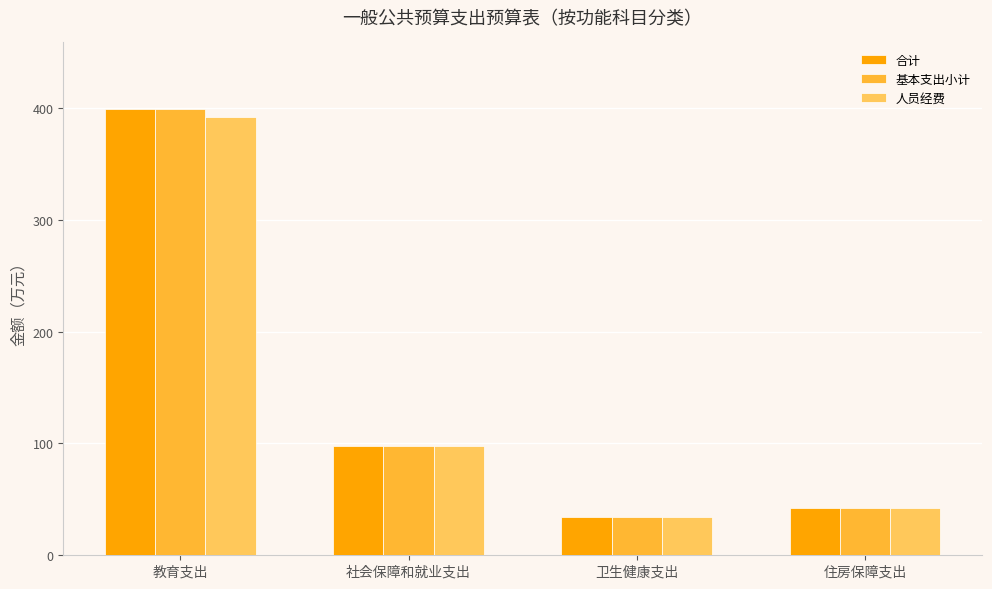

What is the approximate value of 人员经费 at 卫生健康支出?

33.9